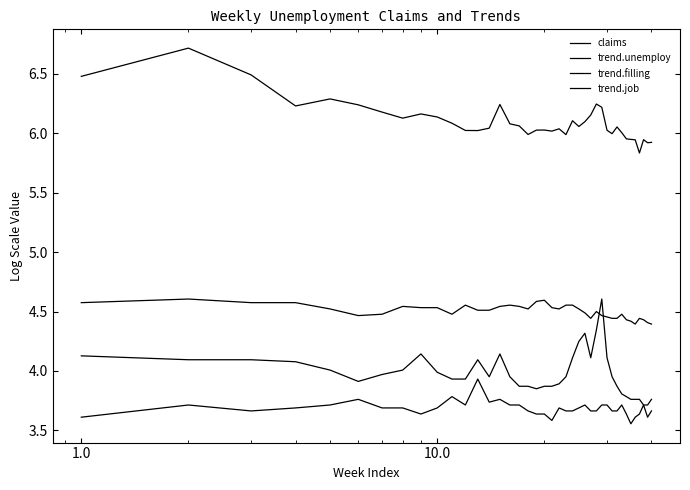

Which series has the largest total across all categories?

claims